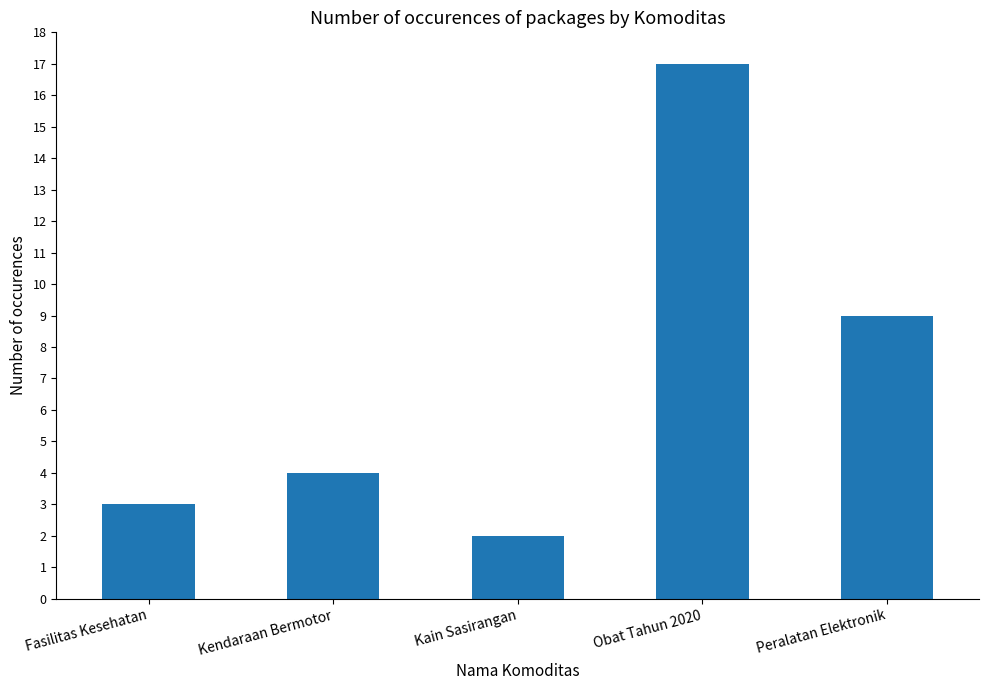

How many bars are there in total?

5